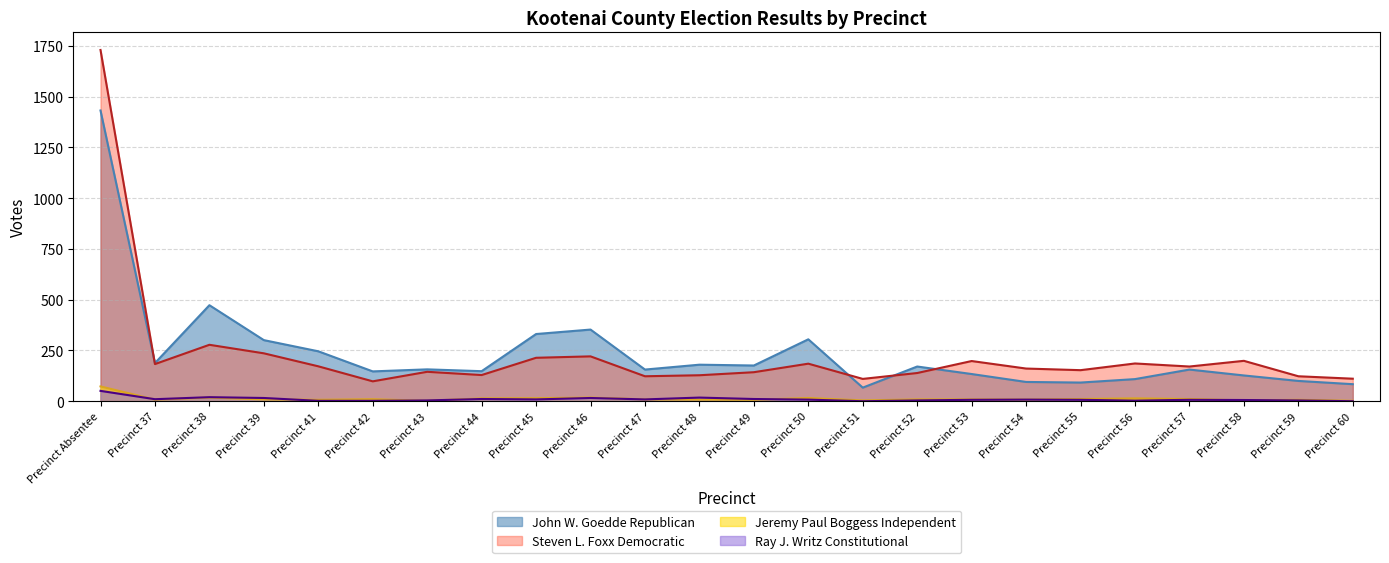

List the series in order of their peak value, highest first.

Steven L. Foxx Democratic, John W. Goedde Republican, Jeremy Paul Boggess Independent, Ray J. Writz Constitutional